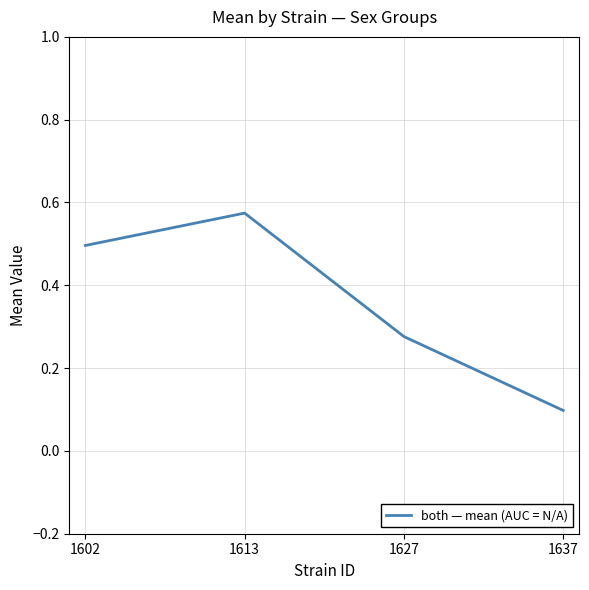

How many lines are shown in the chart?

1